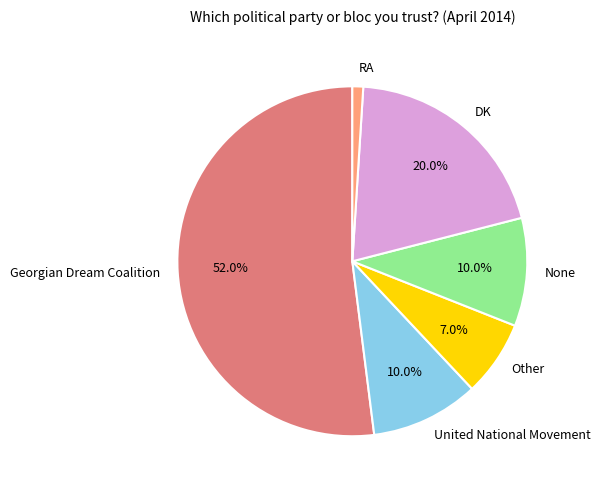

What is the ratio of the value at DK to the value at None?

2.0